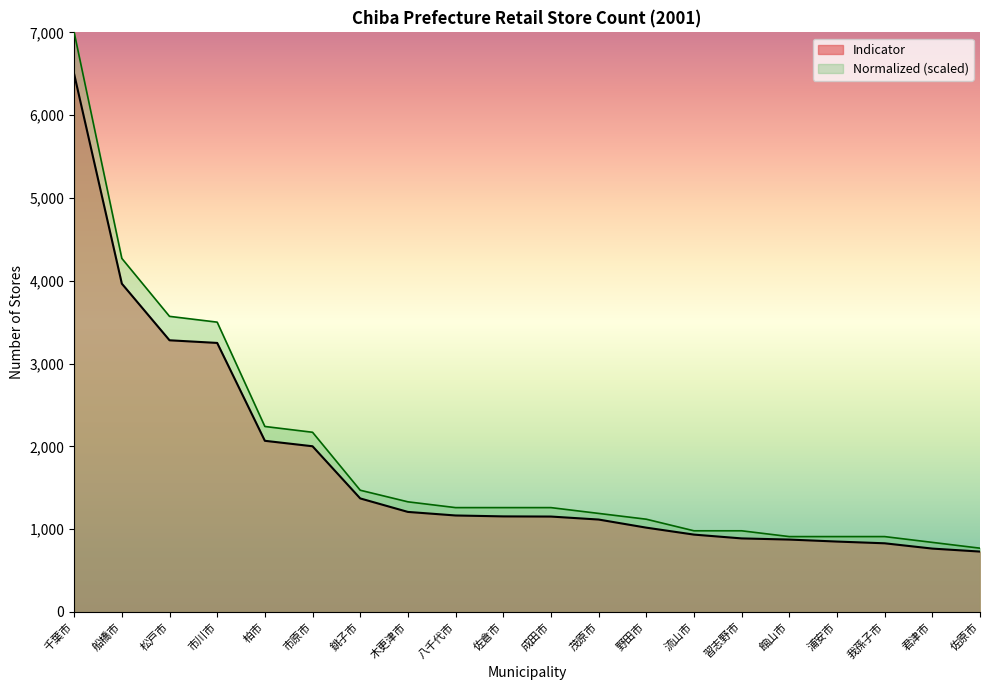

Is the value of Normalized at 市原市 greater than the value of Indicator at 八千代市?

Yes